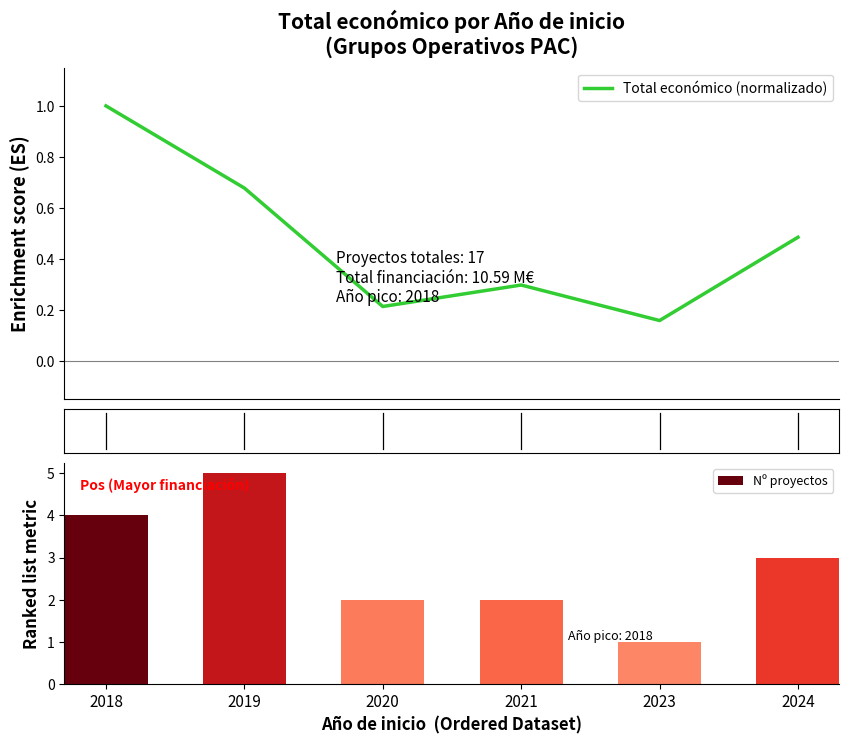

What is the difference between the second highest and second lowest values?

0.5